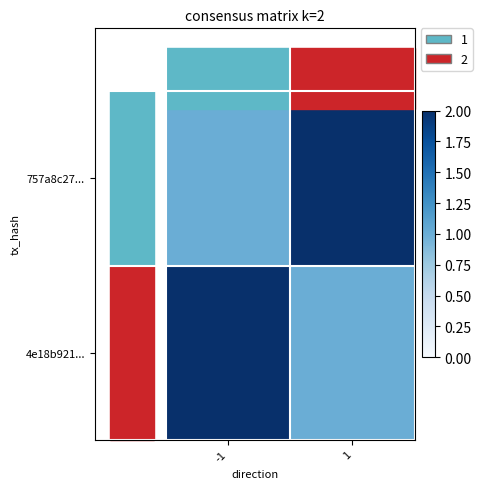

Rank the series by their maximum value, from highest to lowest.

757a8c27..., 4e18b921...